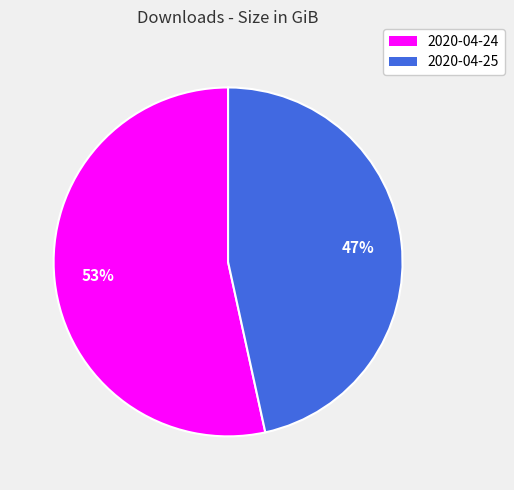

How many segments does this pie chart have?

2